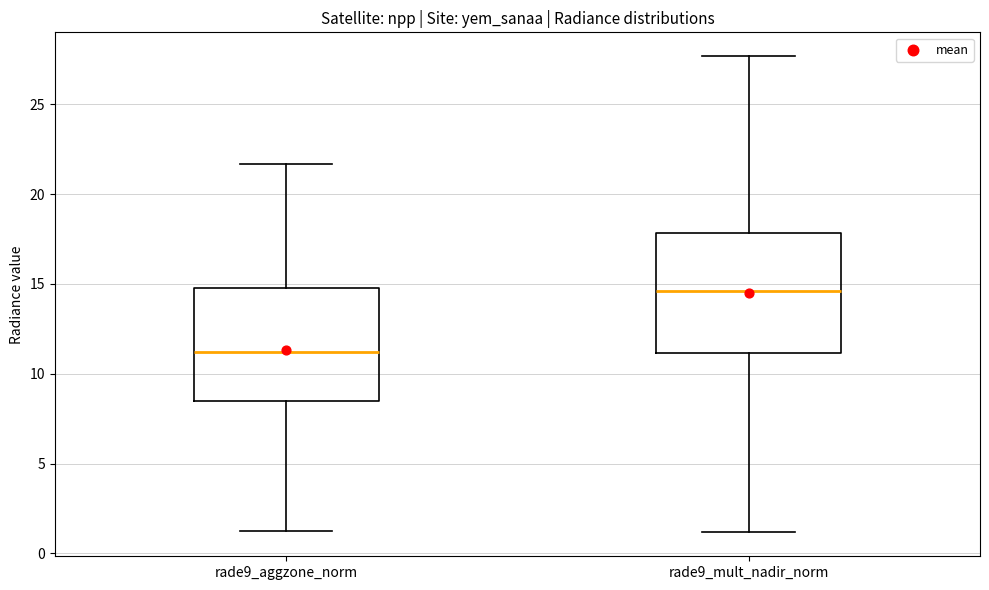

Reading left to right, read every box against the y-axis: the position of its median line, the range the box covers, and the ends of its whiskers. The values are not printed on the chart, so give them approximately, as read against the axis.

rade9_aggzone_norm: median 11.0, box 8.5 to 15.0, whiskers 1.5 to 21.5
rade9_mult_nadir_norm: median 14.5, box 11.0 to 18.0, whiskers 1.0 to 27.5